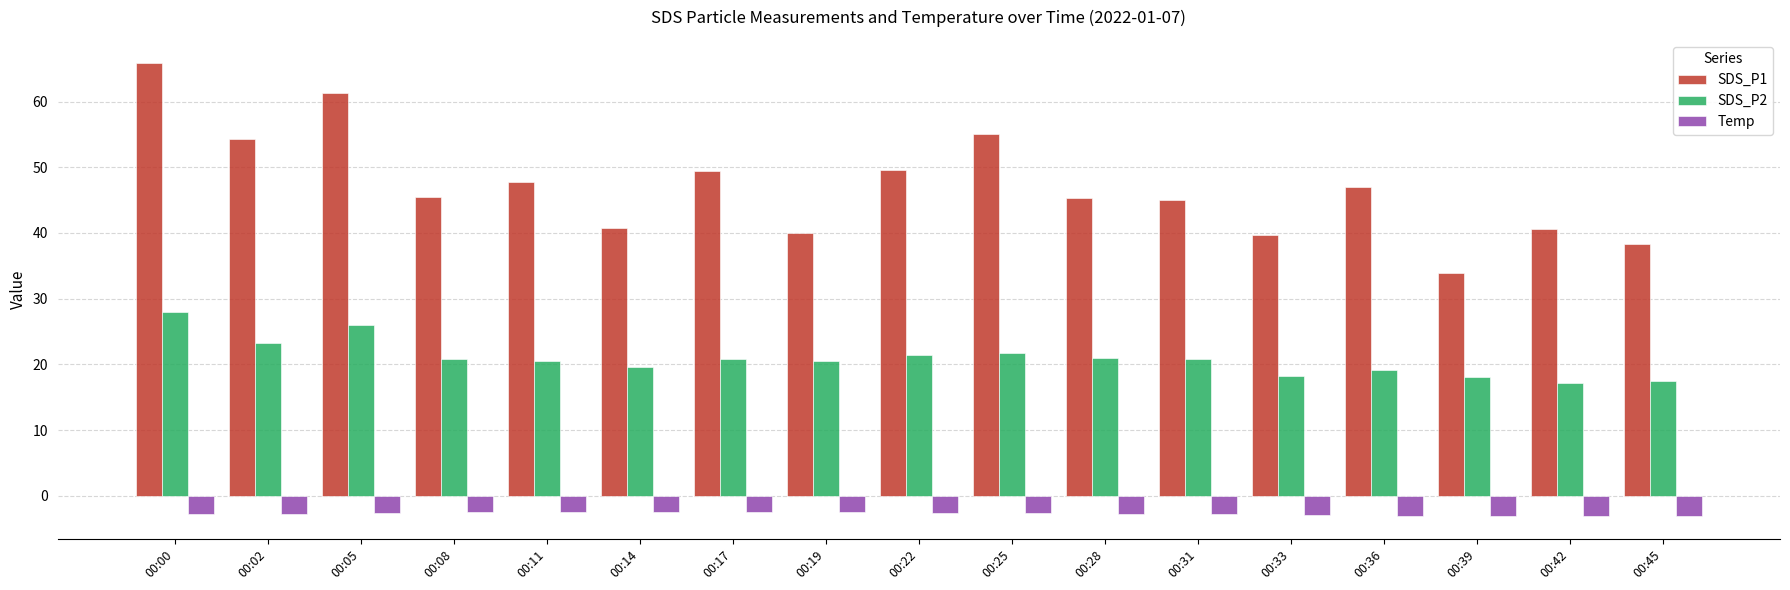

What is the sum of the SDS_P2 values at 00:31 and 00:11?

41.4